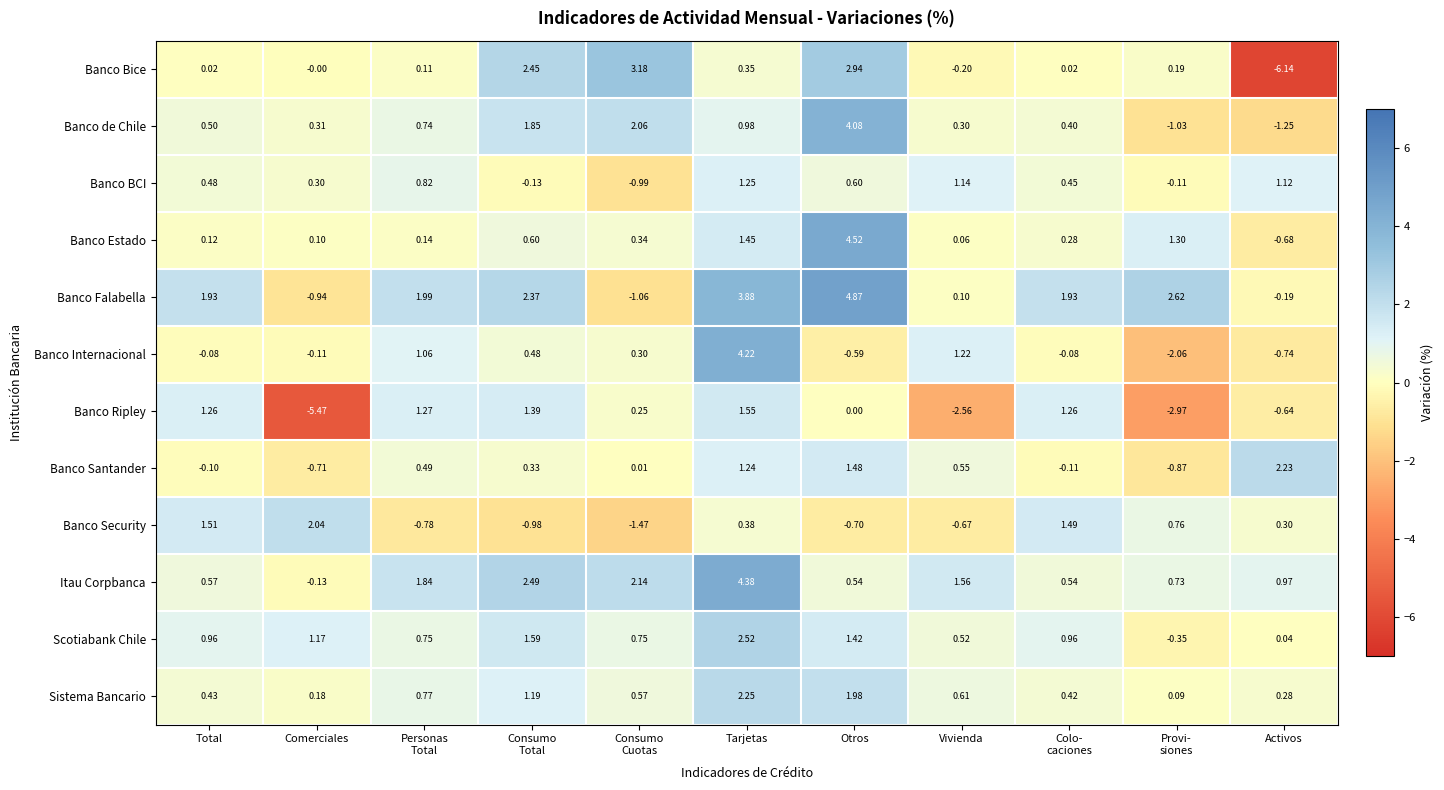

List the series in order of their peak value, highest first.

Banco Falabella, Banco Estado, Itau Corpbanca, Banco Internacional, Banco de Chile, Banco Bice, Scotiabank Chile, Sistema Bancario, Banco Santander, Banco Security, Banco Ripley, Banco BCI